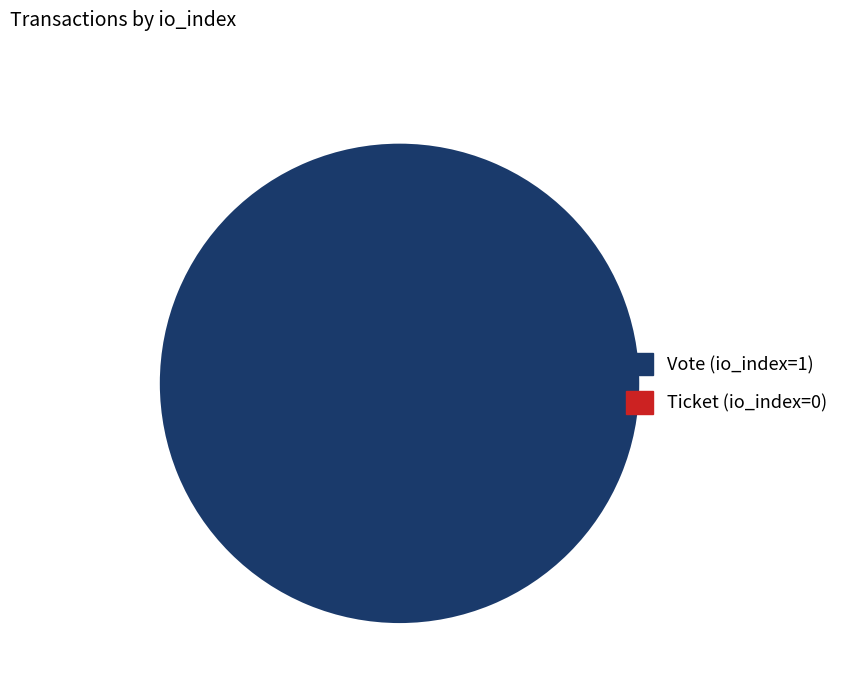

How much of the chart is everything except Ticket (io_index=0)?

100.0%